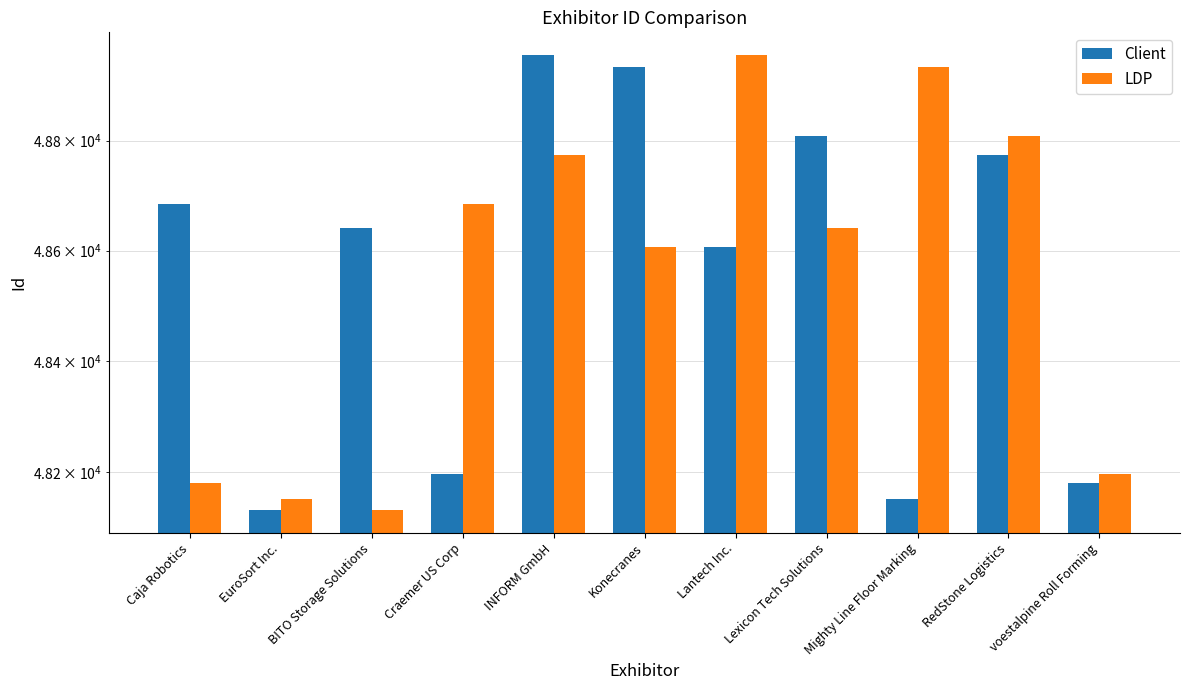

True or false: Client has a value of 73662 at INFORM GmbH.

False